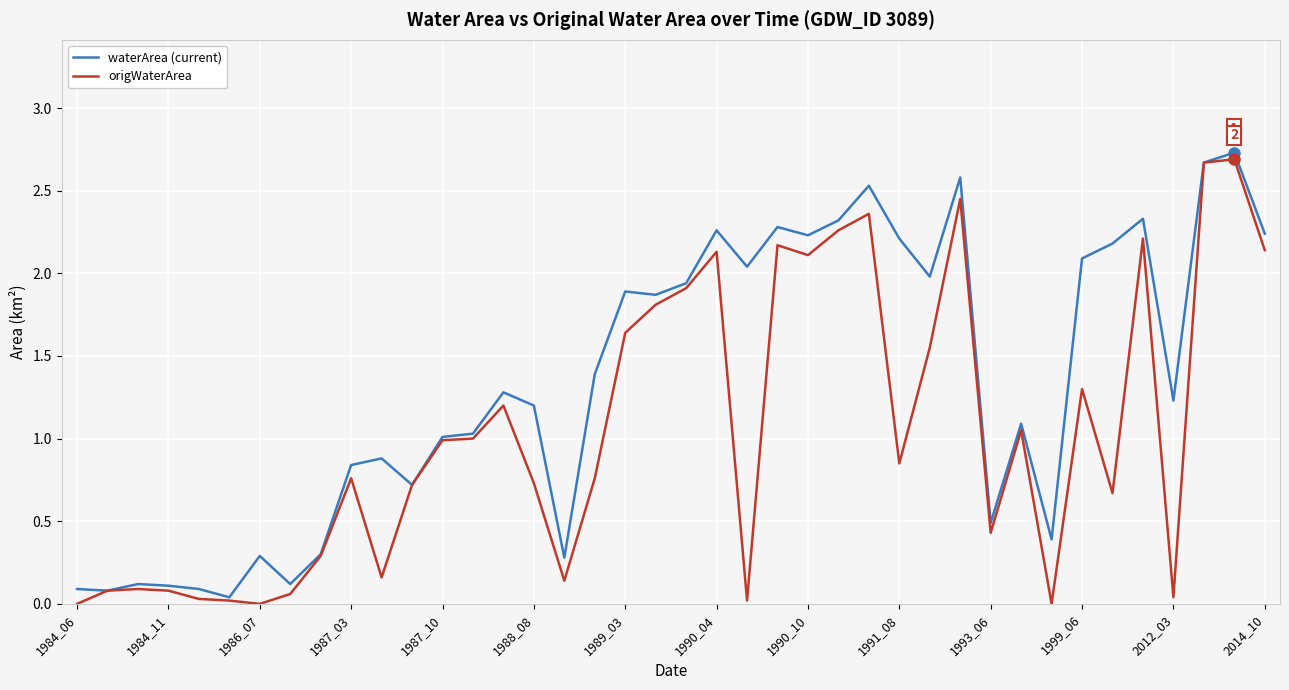

Which series has the largest total across all categories?

waterArea (current)